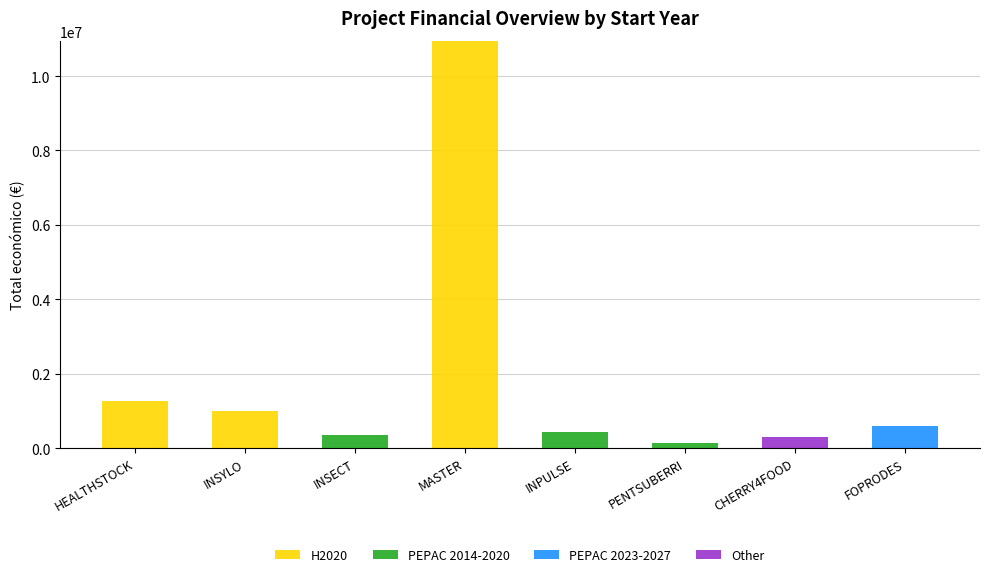

The value of H2020 at INSECT is 4936215. True or false?

False